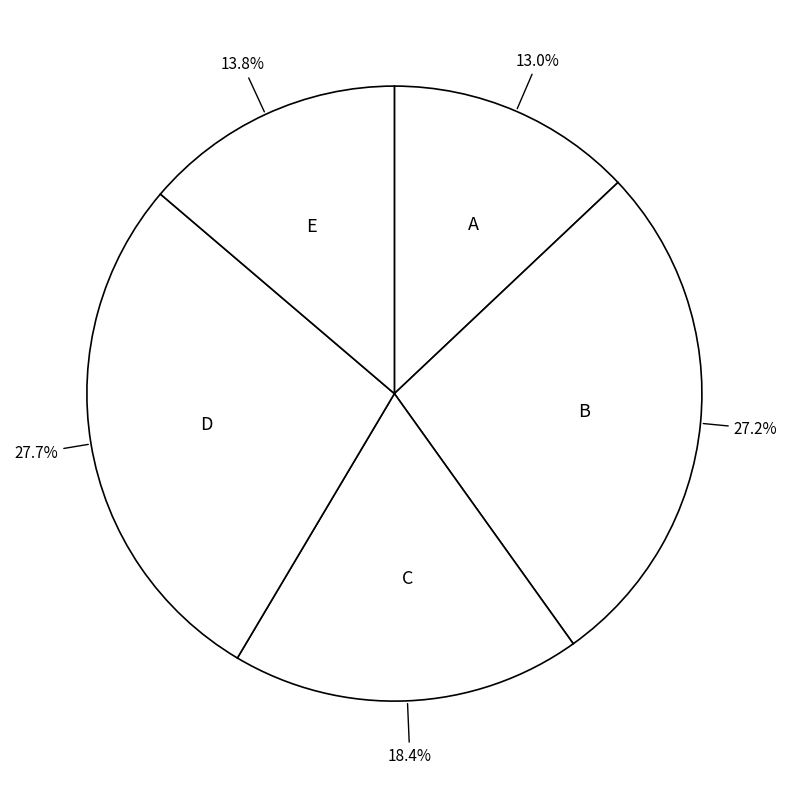

Does B account for over 50% of the chart?

No